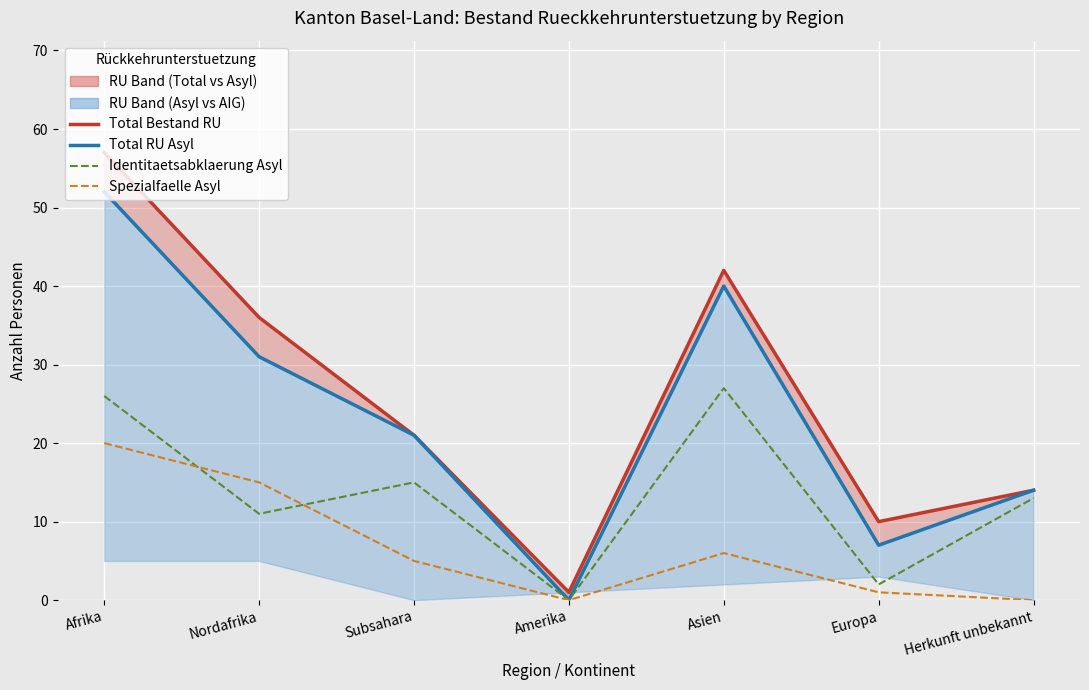

Where is Total RU Asyl nearest to the value 26?

Nordafrika